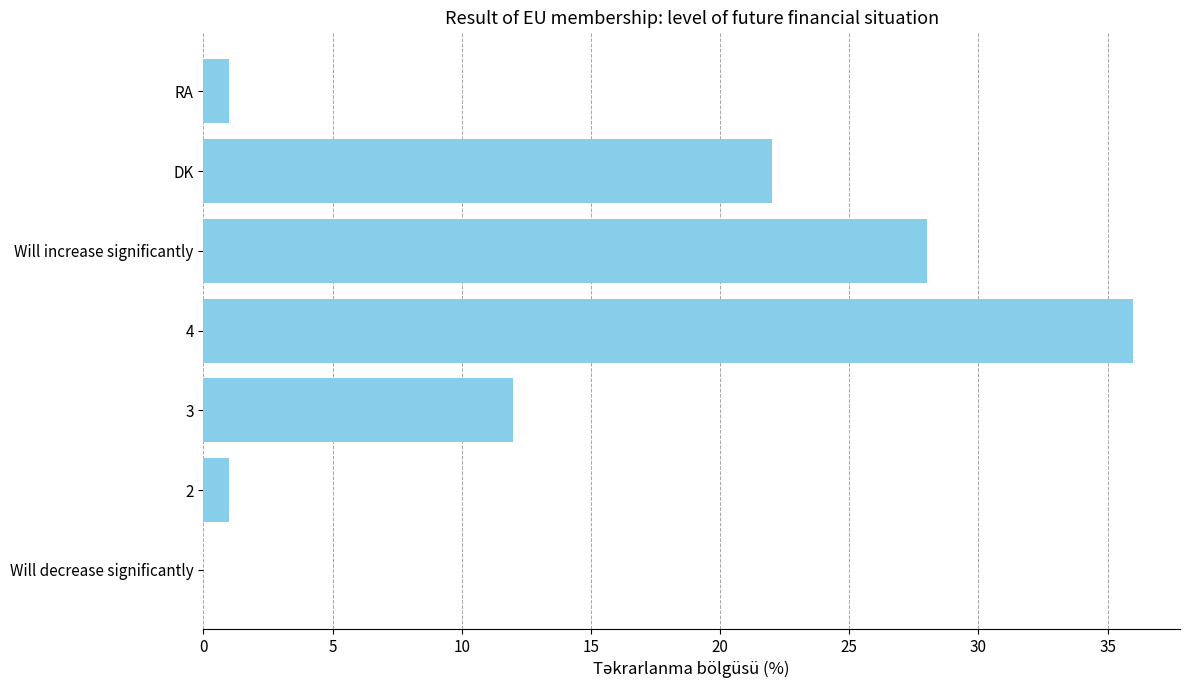

Reading top to bottom, extract all data points from this chart.

RA=1	DK=22	Will increase significantly=28	4=36	3=12	2=1	Will decrease significantly=0